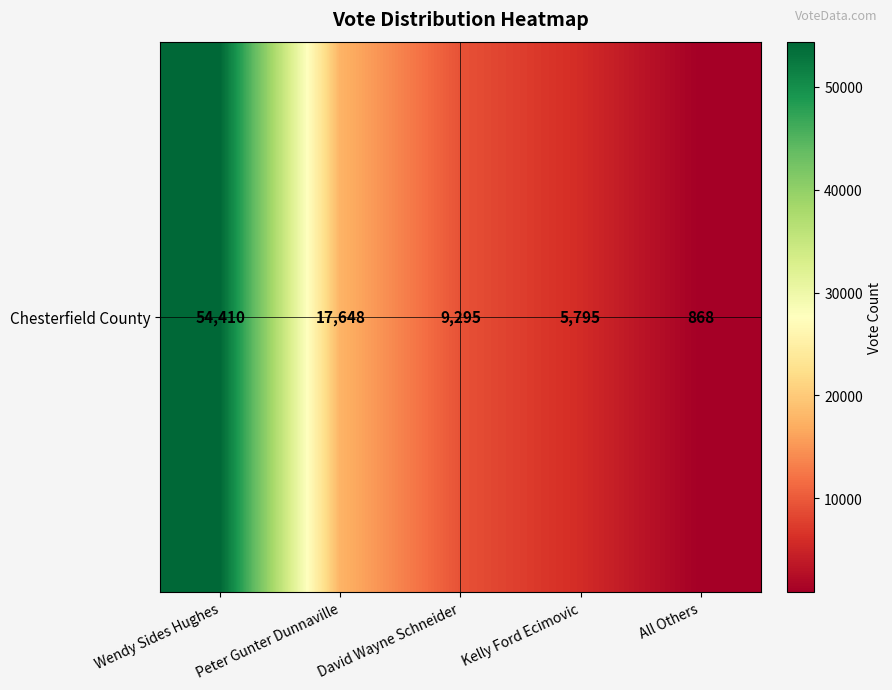

How many data points are less than 9295?

2